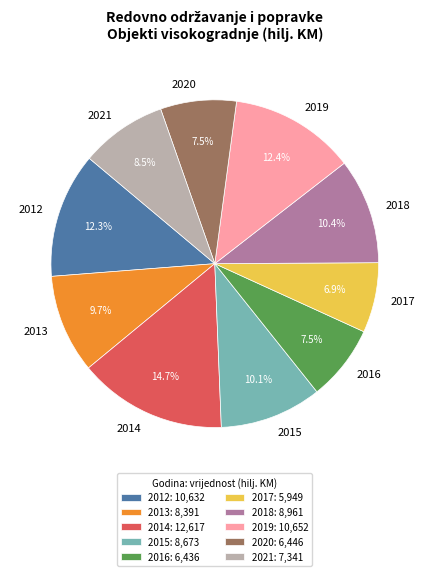

How many slices are in this pie chart?

10